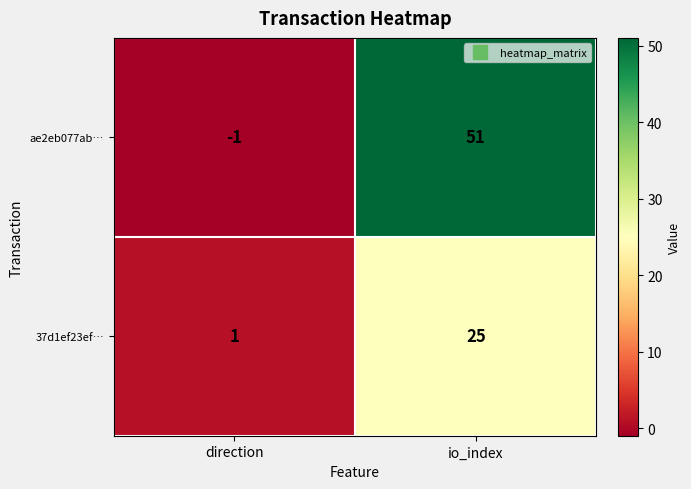

Reading left to right, transcribe all the data shown in this chart.

ae2eb077ab…: direction=-1	io_index=51
37d1ef23ef…: direction=1	io_index=25